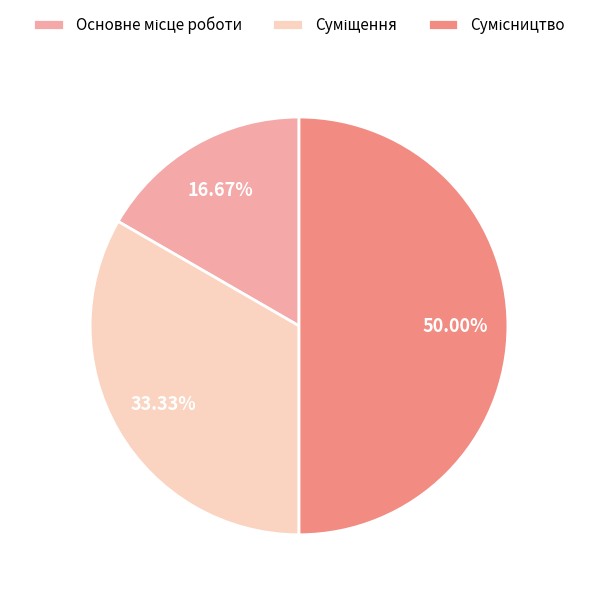

What is the ratio of the value at Сумісництво to the value at Суміщення?

1.5